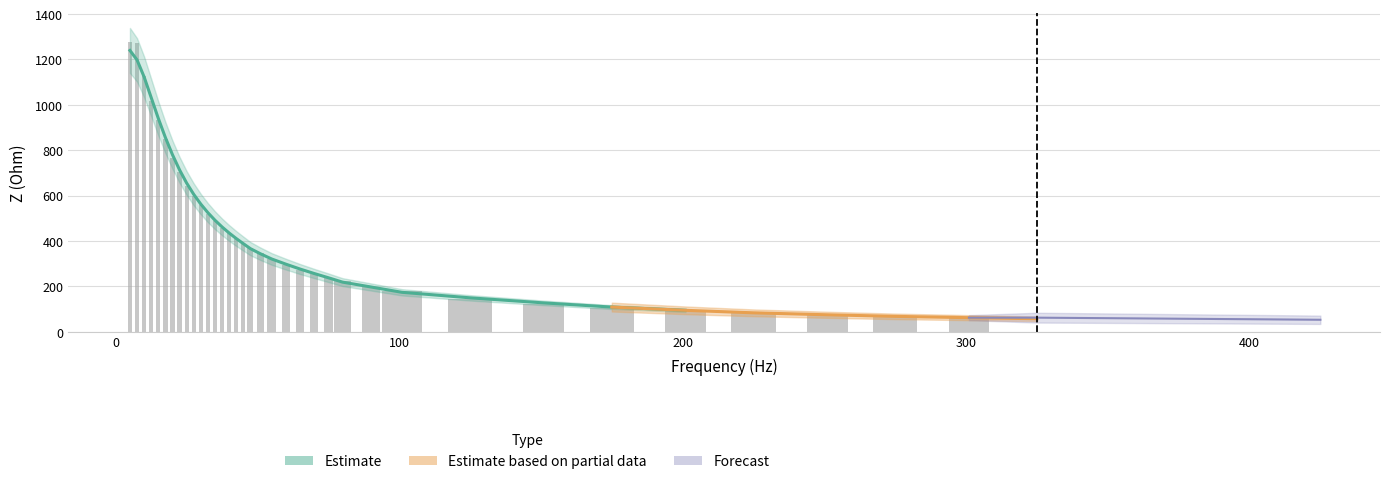

Reading left to right, what are all the values shown in this chart?

1278.5	1273.6	1125.4	1015.8	935.2	847.6	766.5	705.4	644.1	597.9	556.9	519.9	487.0	458.3	433.2	407.4	386.9	368.5	345.0	320.8	295.3	273.3	254.4	238.0	223.4	199.1	178.7	144.6	120.1	103.9	90.6	80.9	72.7	66.4	60.8	56.4	52.2	48.9	45.8	43.2